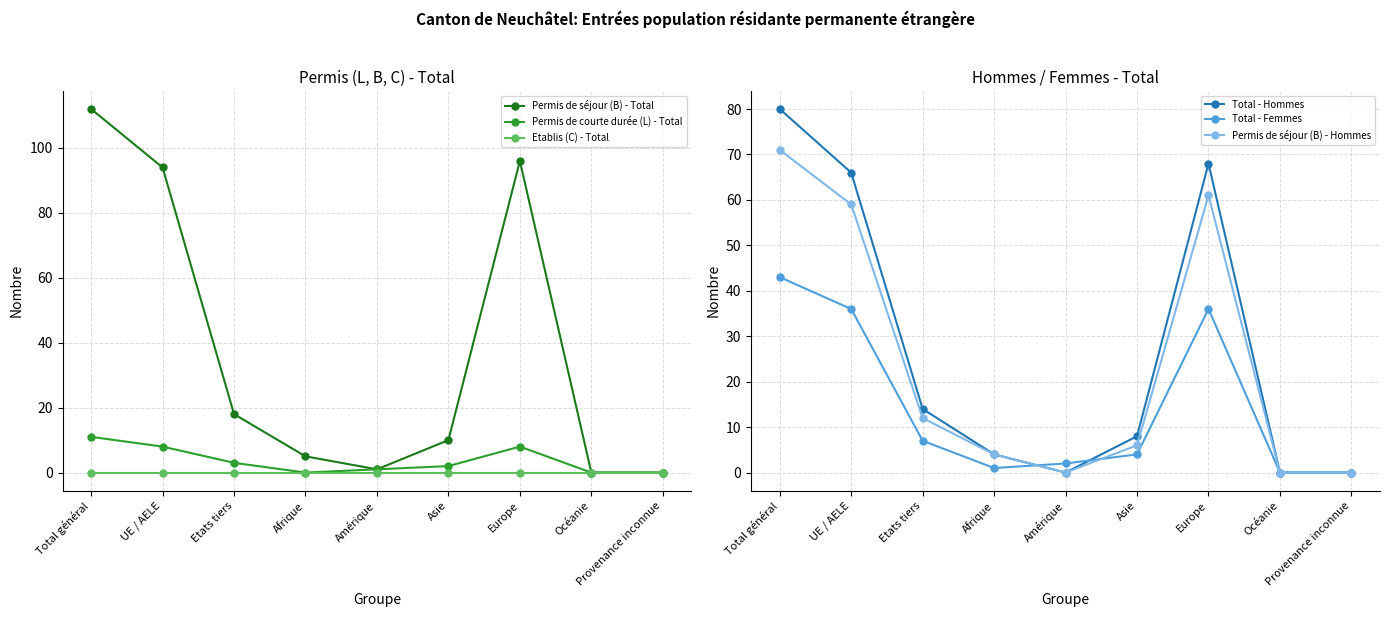

At which category is the sum across all series the highest?

Total général